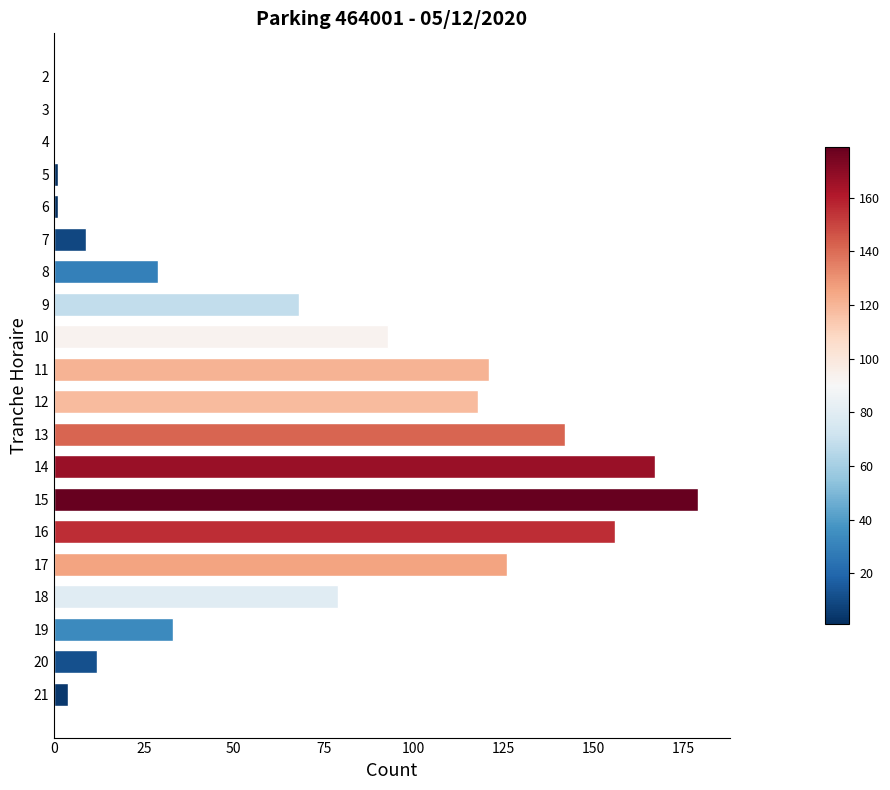

The value at 7 is 9. True or false?

True